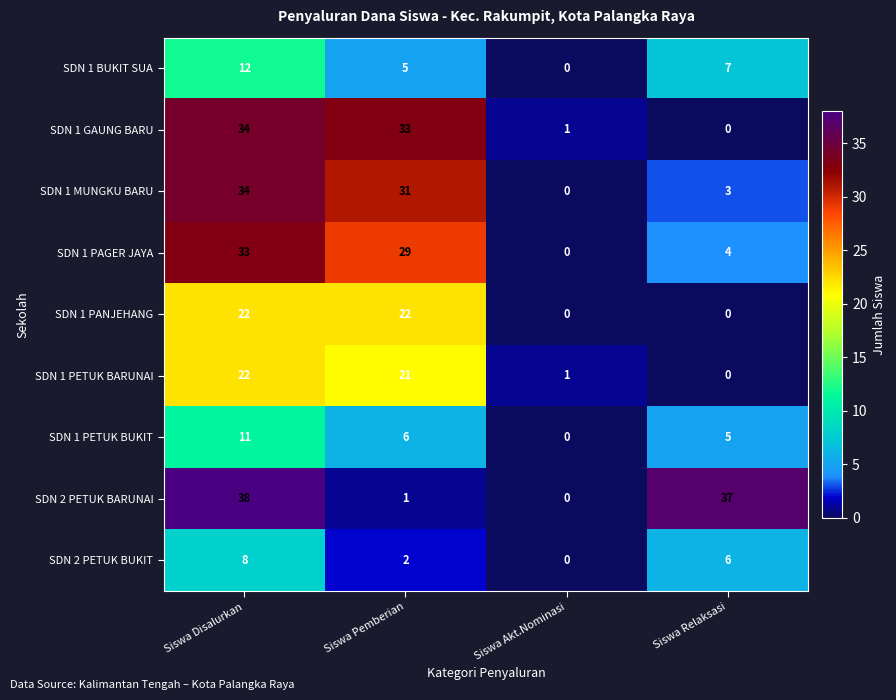

How many data points in SDN 1 PETUK BARUNAI are less than 21?

2